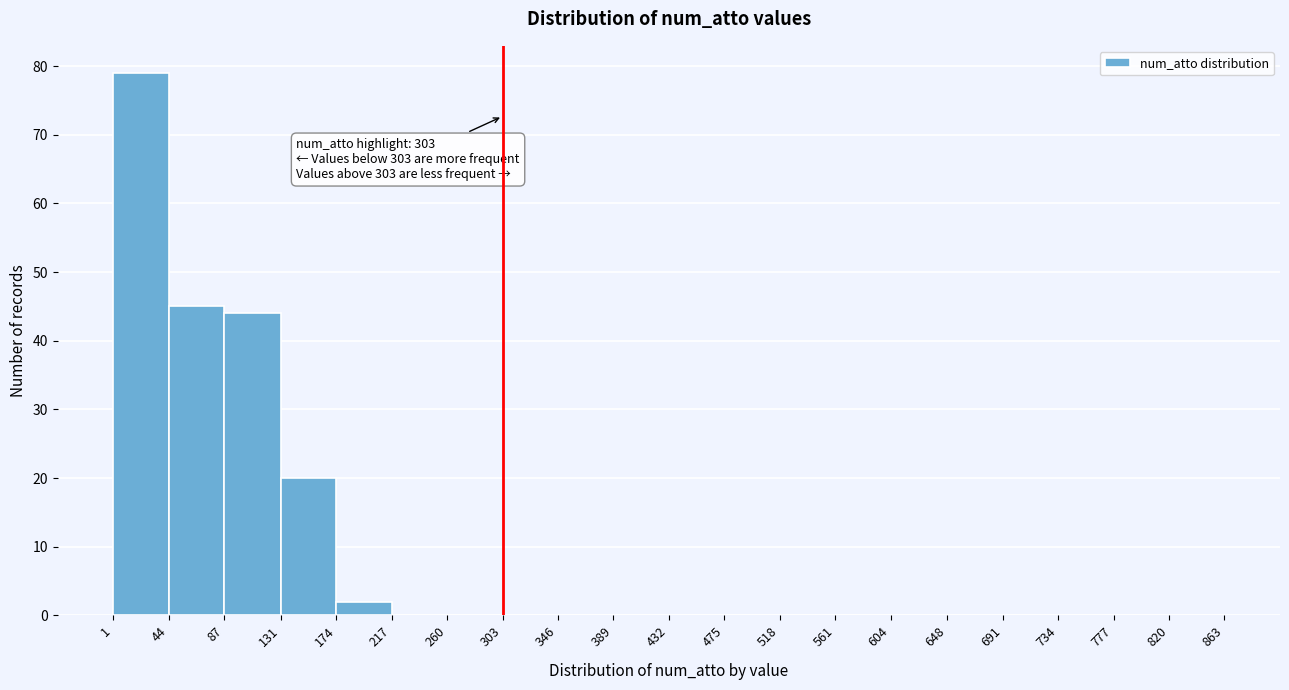

Over which range of the x-axis is the bar tallest?

1 to 44